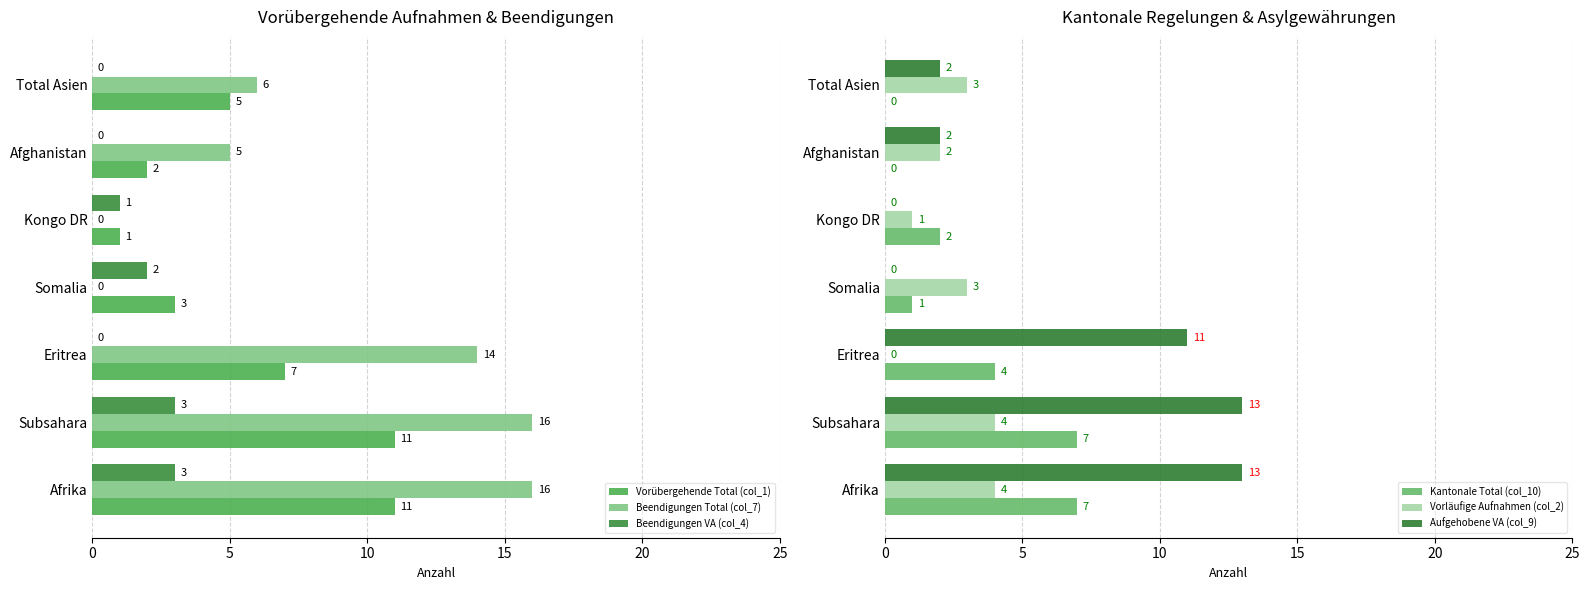

Is it true that Beendigungen Total (col_7) equals 14 at Eritrea?

True